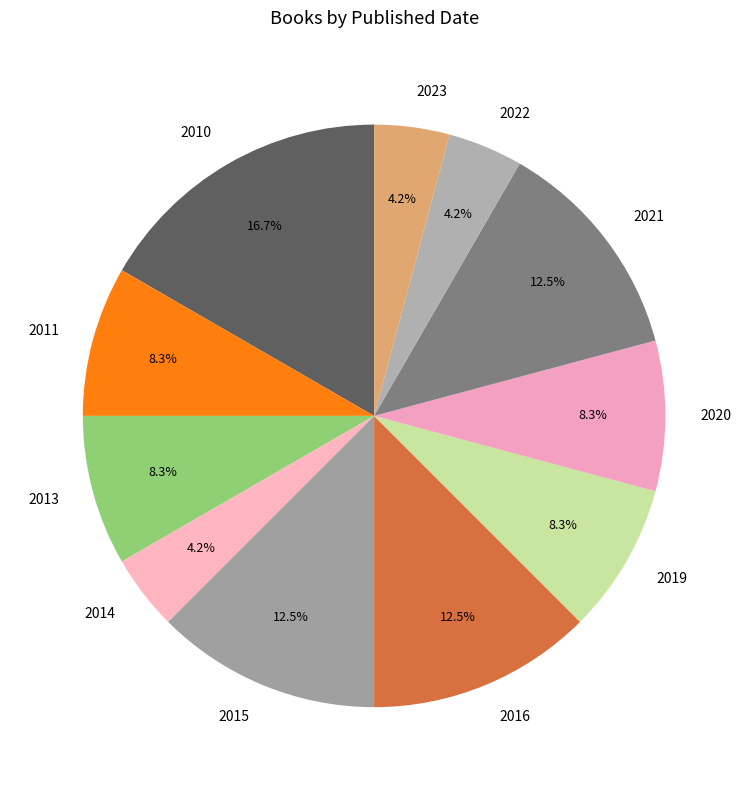

To the nearest percent, what is the combined percentage of 2022 and 2023?

8%